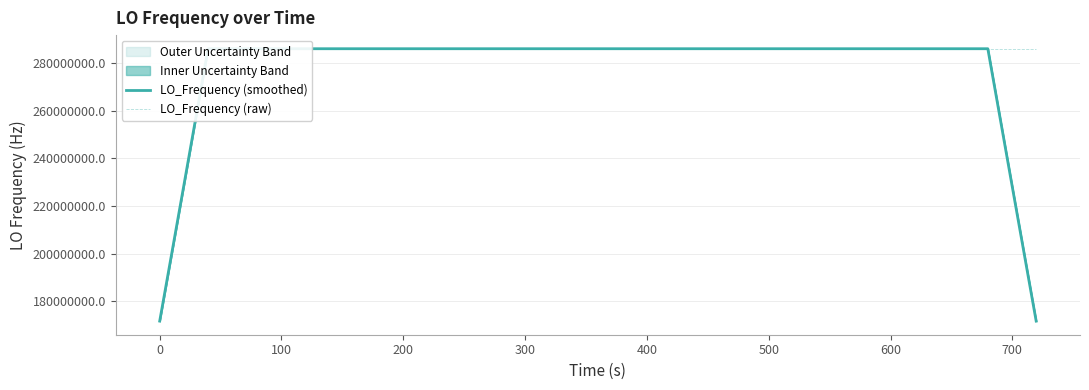

What is the maximum value for LO_Frequency (smoothed)?

286047001.0